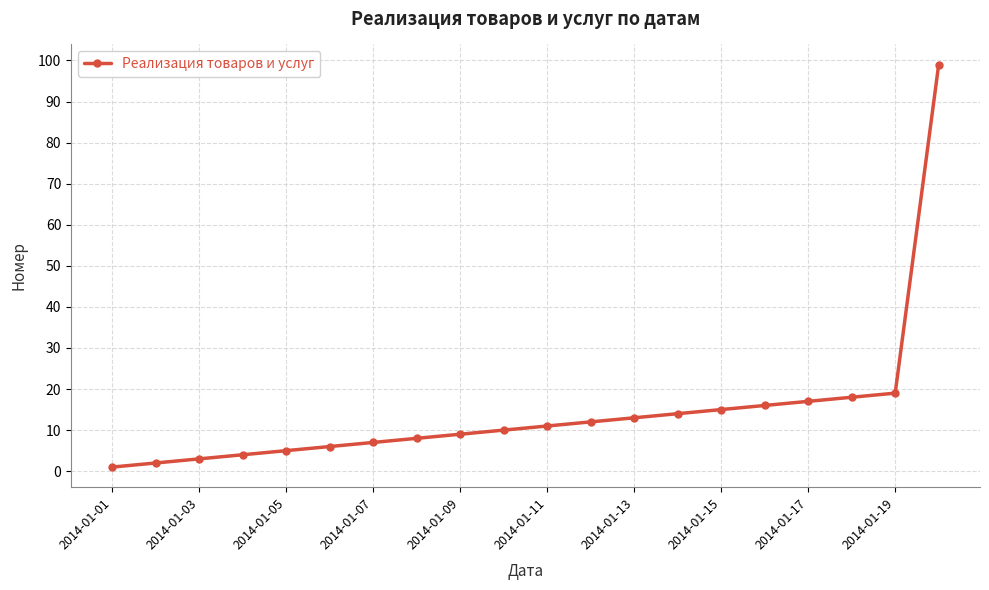

What is the maximum value shown in the chart?

99